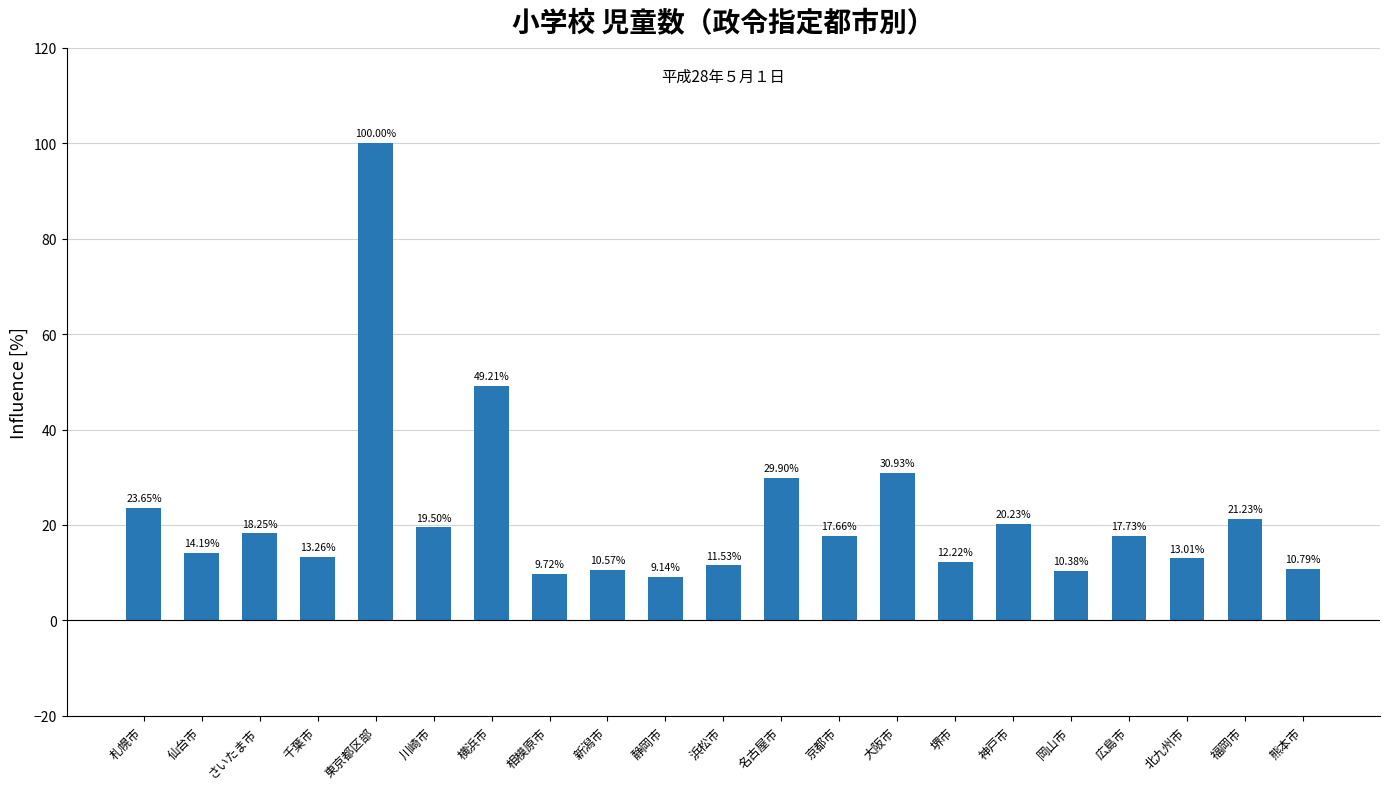

What is the ratio of the value at 福岡市 to the value at 千葉市?

1.6